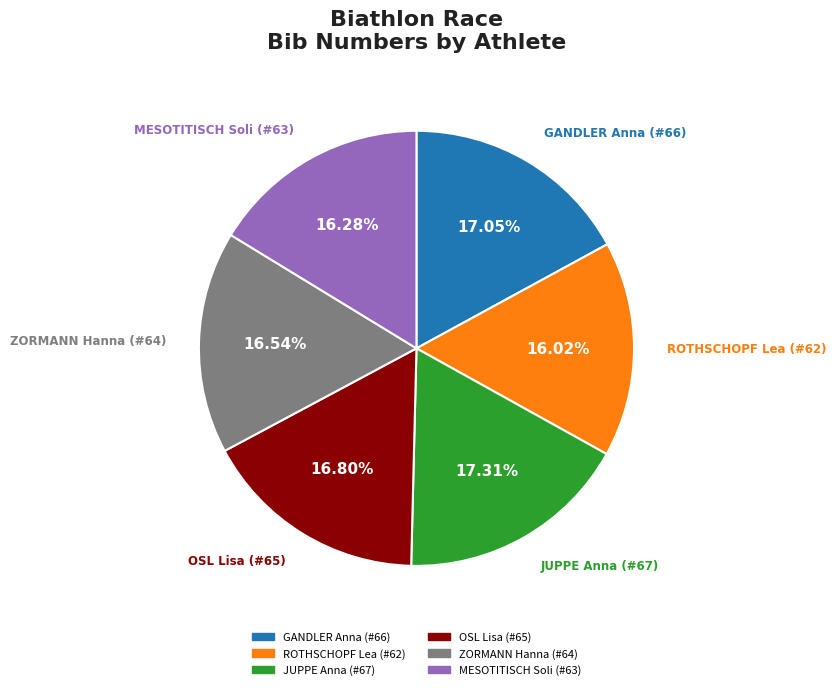

How much of the chart is everything except ROTHSCHOPF Lea (#62)?

84.0%